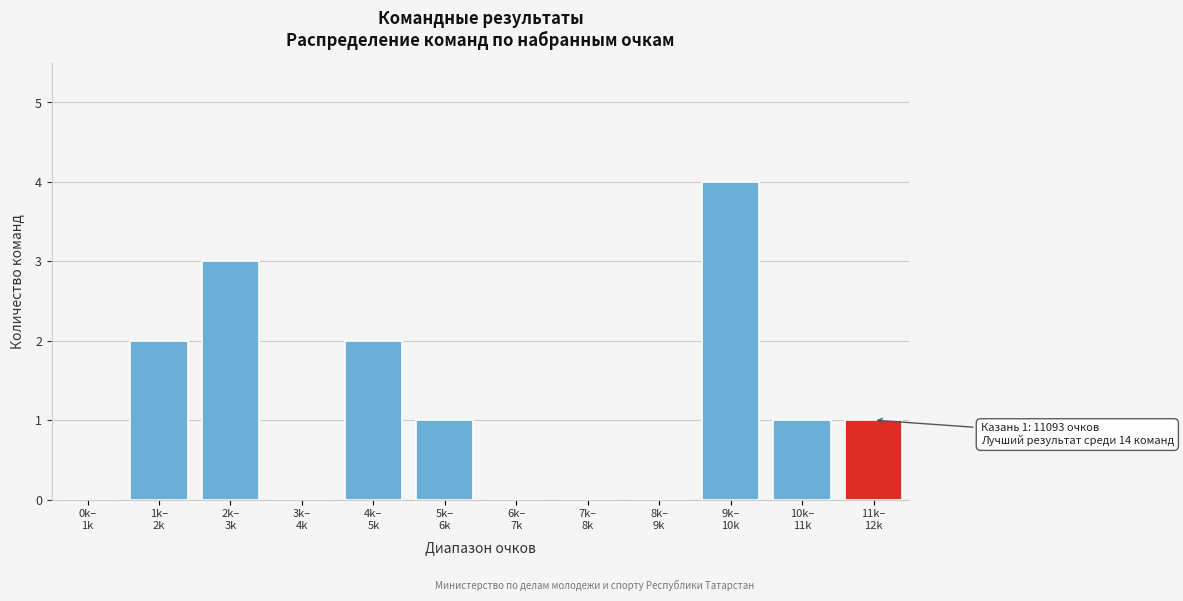

What is the sum of all values?

14